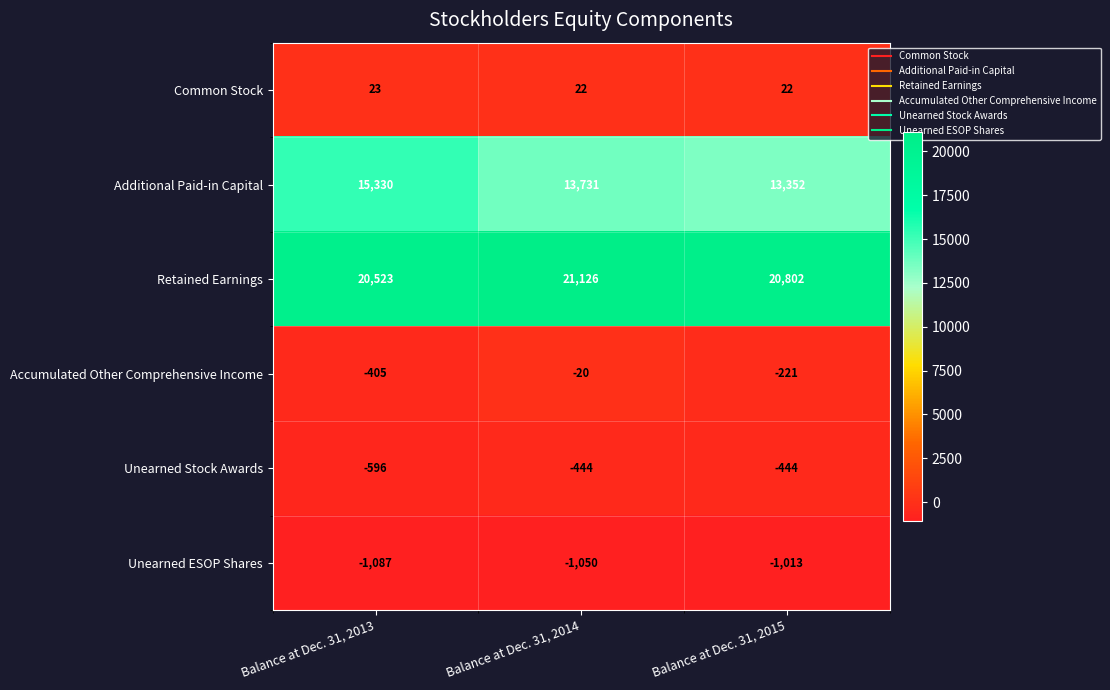

Reading right to left, list all the values displayed in this chart.

Common Stock: 22	22	23
Additional Paid-in Capital: 13352	13731	15330
Retained Earnings: 20802	21126	20523
Accumulated Other Comprehensive Income: -221	-20	-405
Unearned Stock Awards: -444	-444	-596
Unearned ESOP Shares: -1013	-1050	-1087